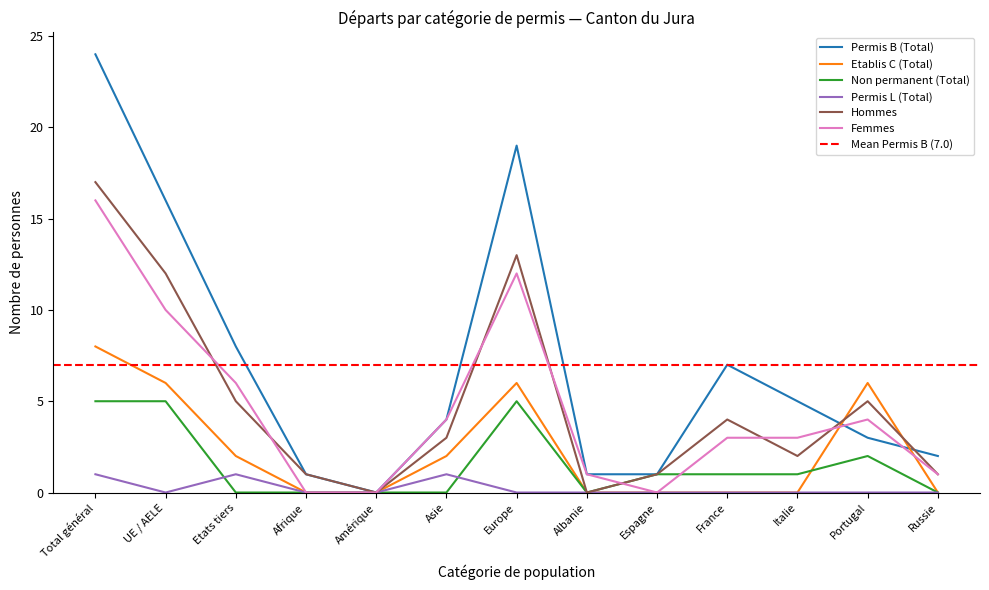

Which category has the highest value across all series?

Total général